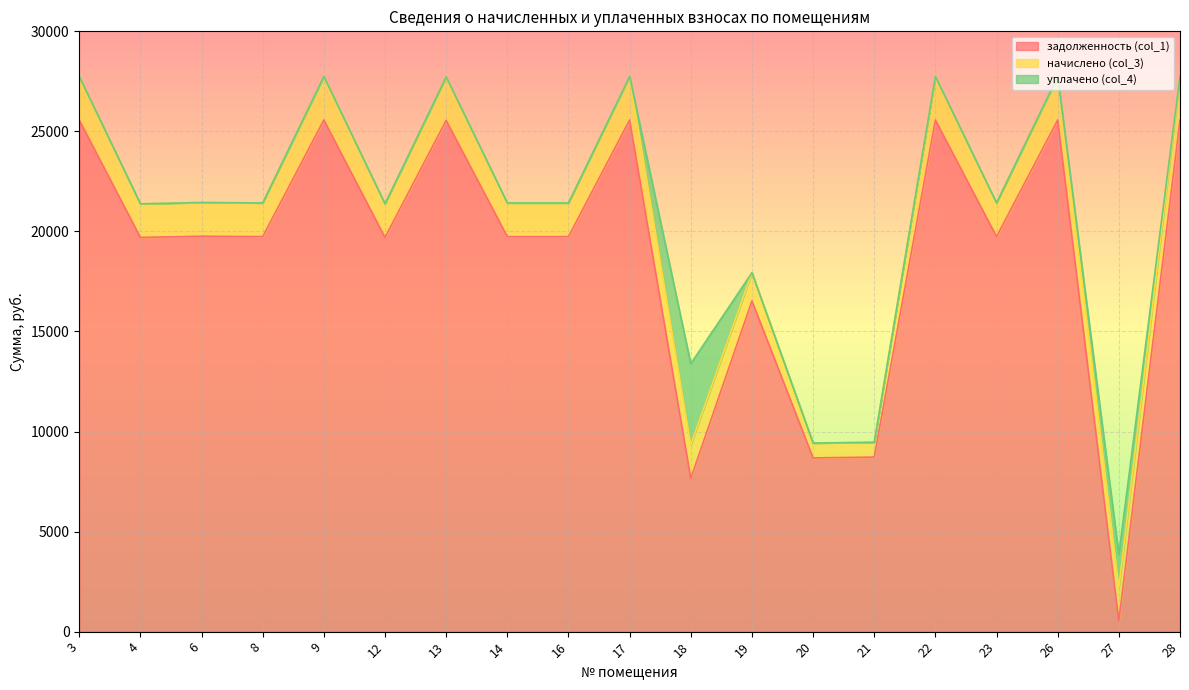

The value of задолженность (col_1) at 13 is 7325.1. True or false?

False